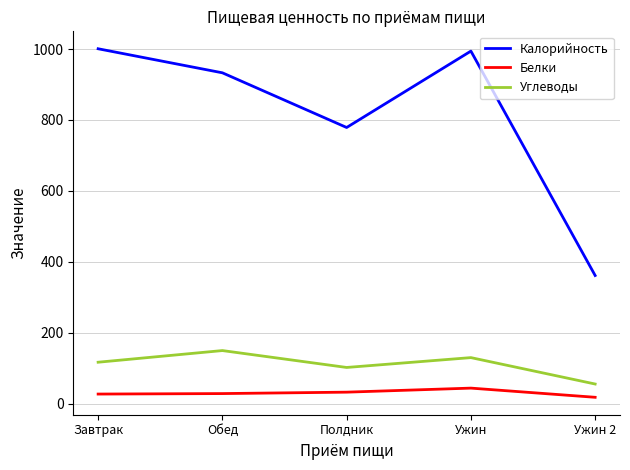

True or false: Углеводы and Белки intersect in this chart.

False